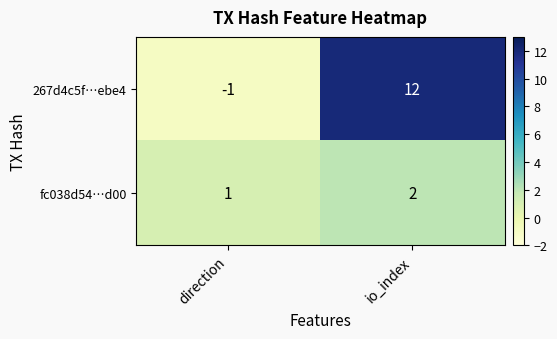

Which category has the lowest value across all series?

direction